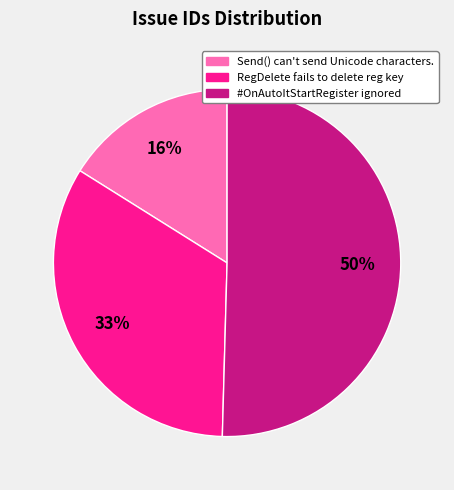

To the nearest percent, what is the average slice percentage?

33%